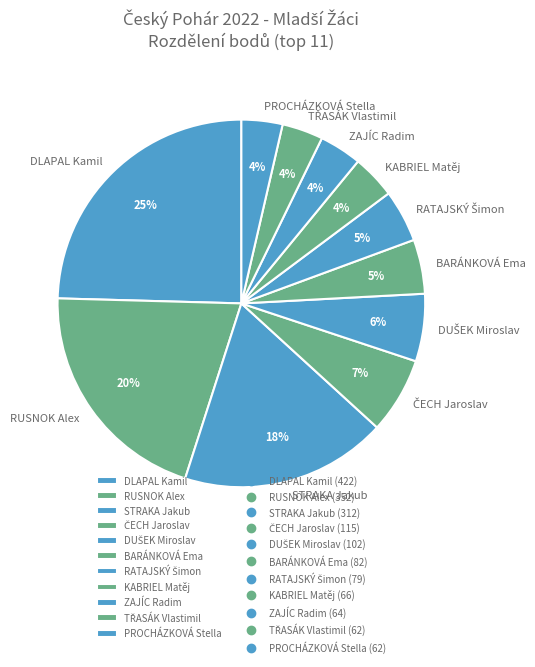

Do BARÁNKOVÁ Ema and DLAPAL Kamil together represent more than half of the pie?

No